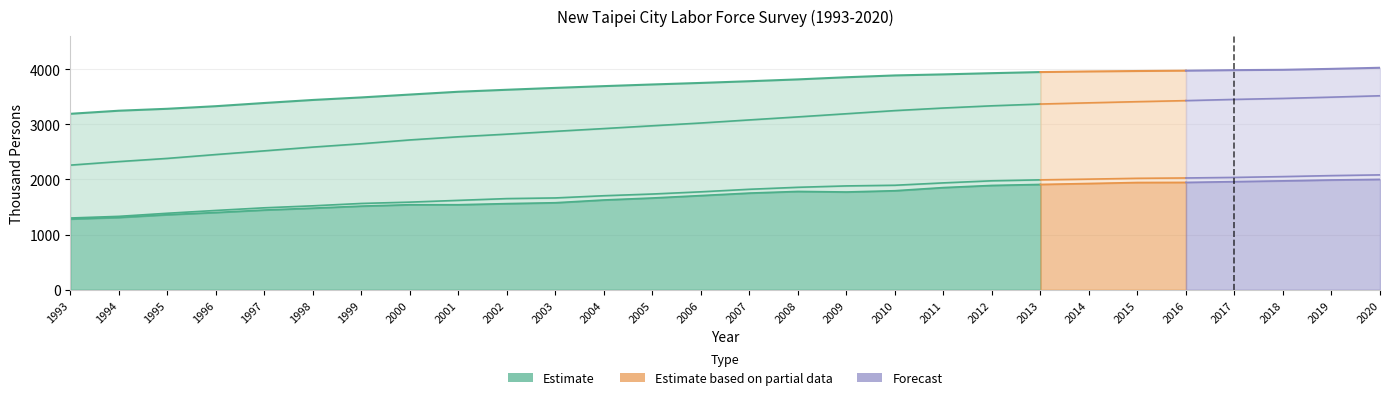

What is the approximate value of Employed at 2001?

1542